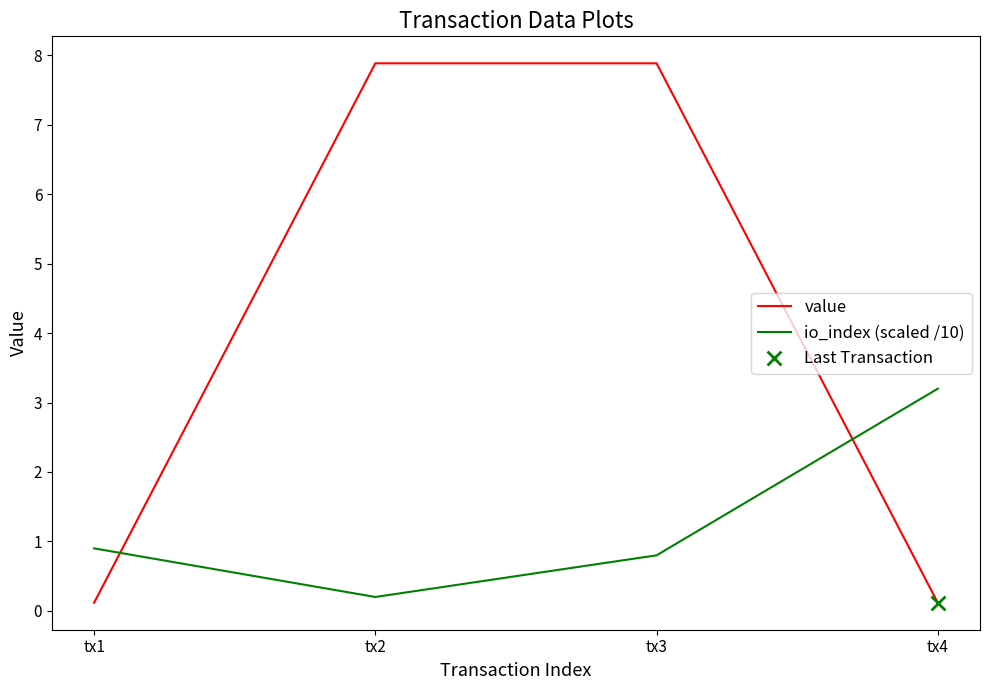

Is the value of io_index (scaled /10) at tx3 greater than the value of value at tx4?

Yes